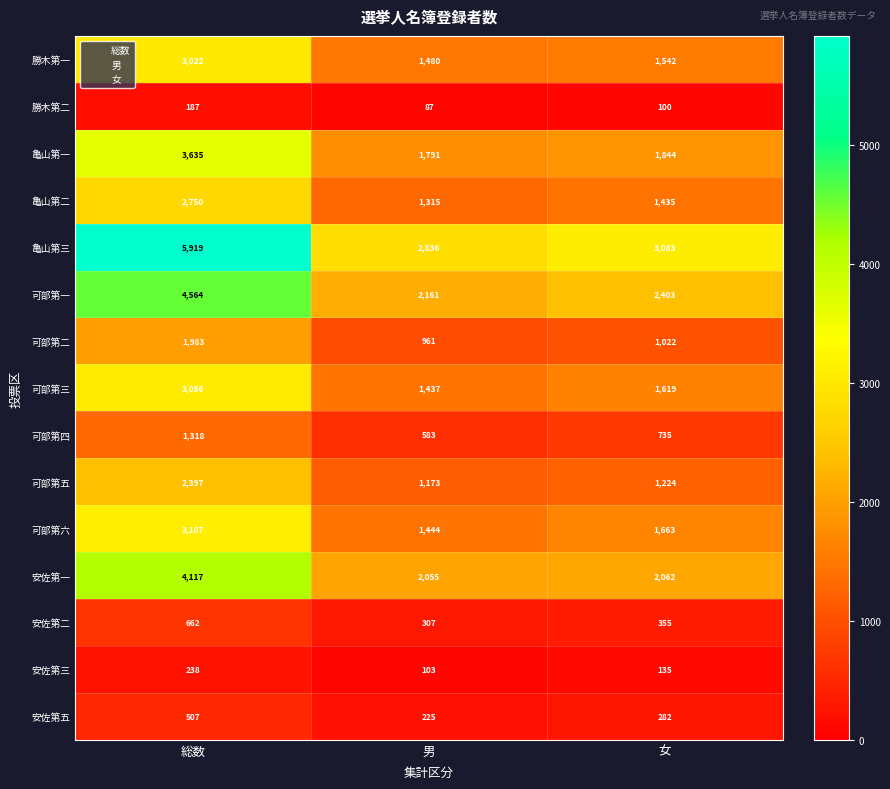

Where is 可部第五 nearest to the value 1785?

女